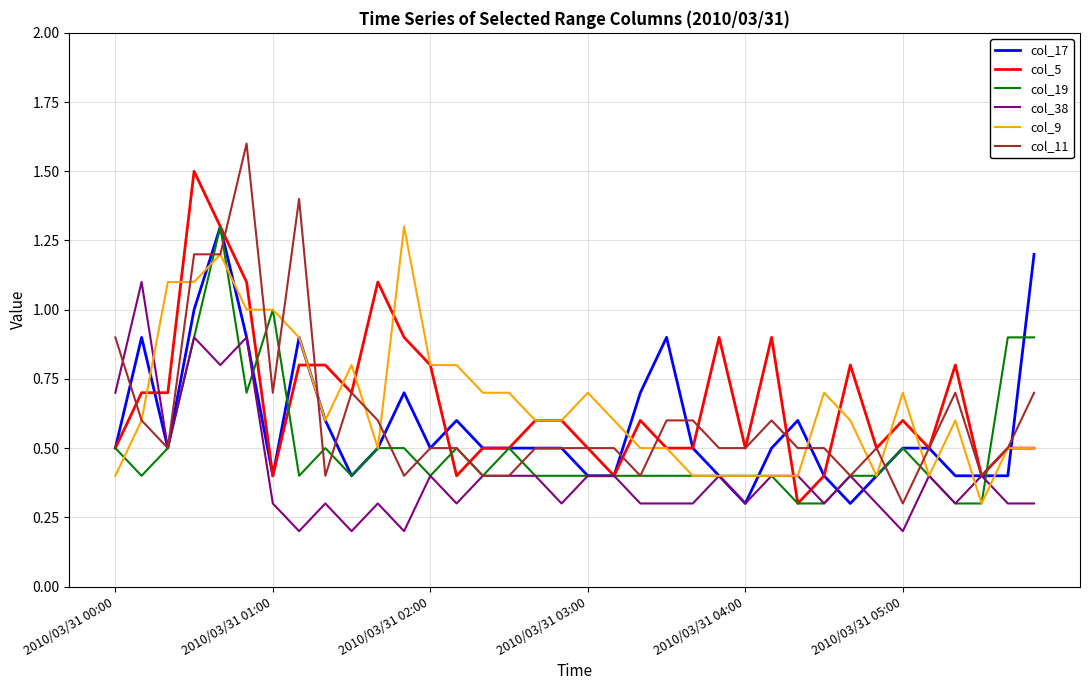

What is the maximum value shown in the chart?

1.6